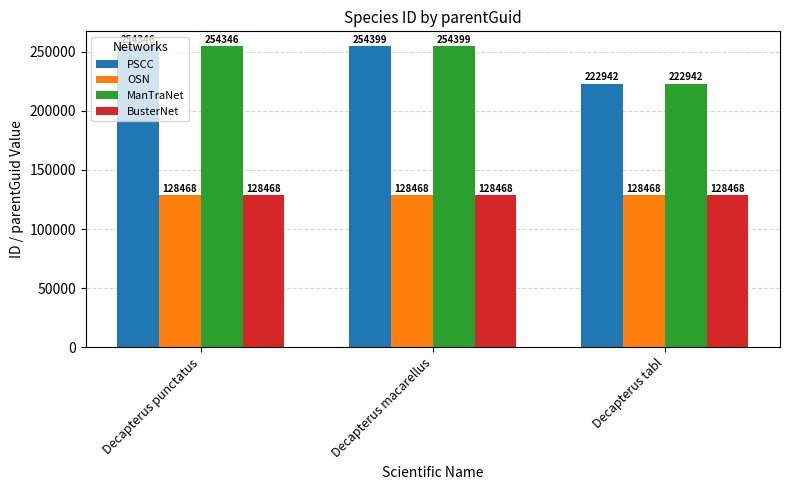

Does the chart contain any negative values?

No